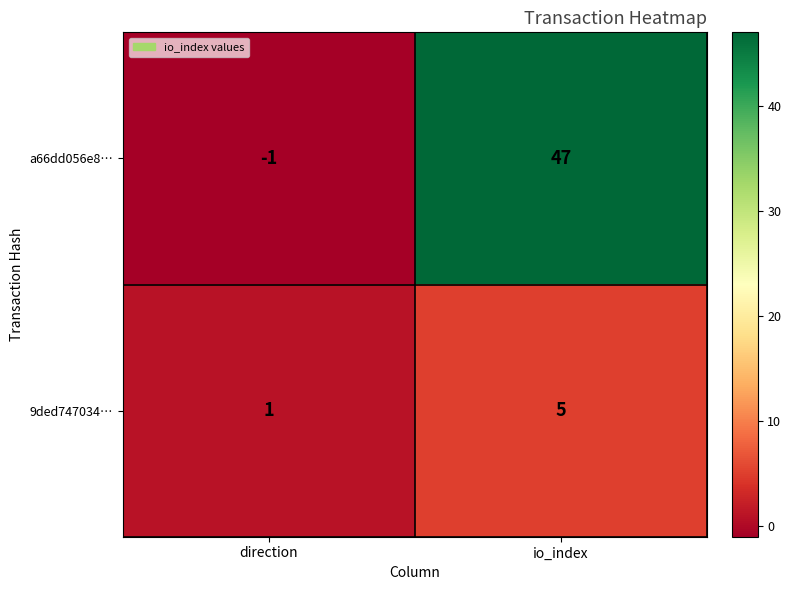

How many categories are shown in the chart?

2